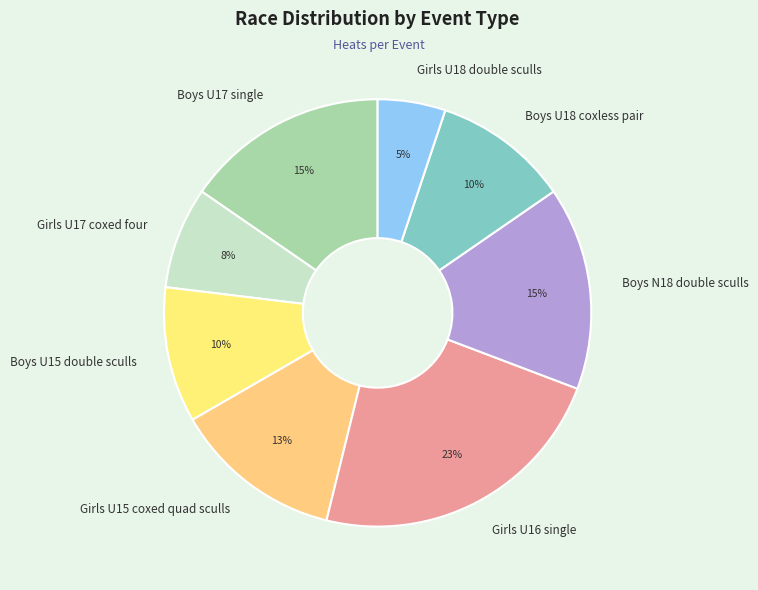

Do Boys U18 coxless pair and Boys U15 double sculls together represent more than half of the pie?

No